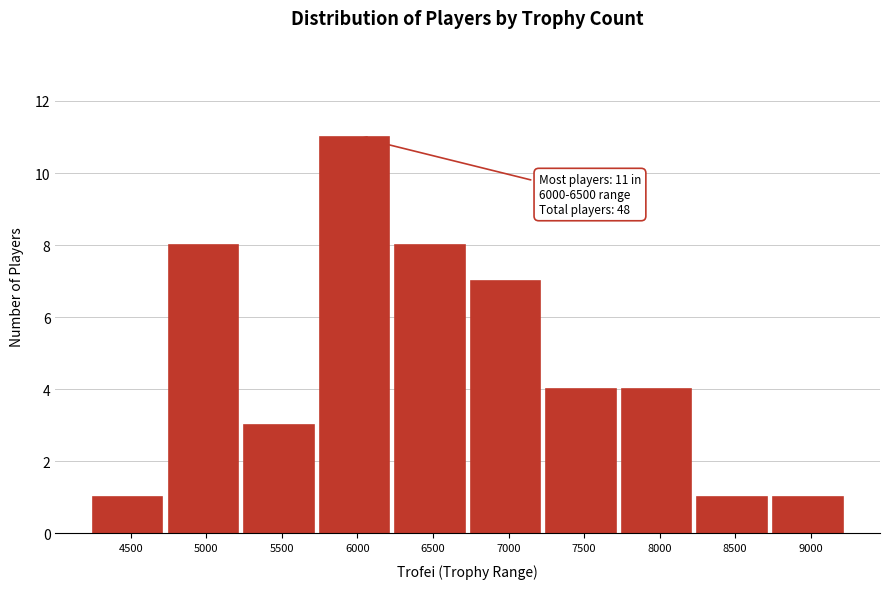

Reading left to right, list all the values displayed in this chart.

1	8	3	11	8	7	4	4	1	1